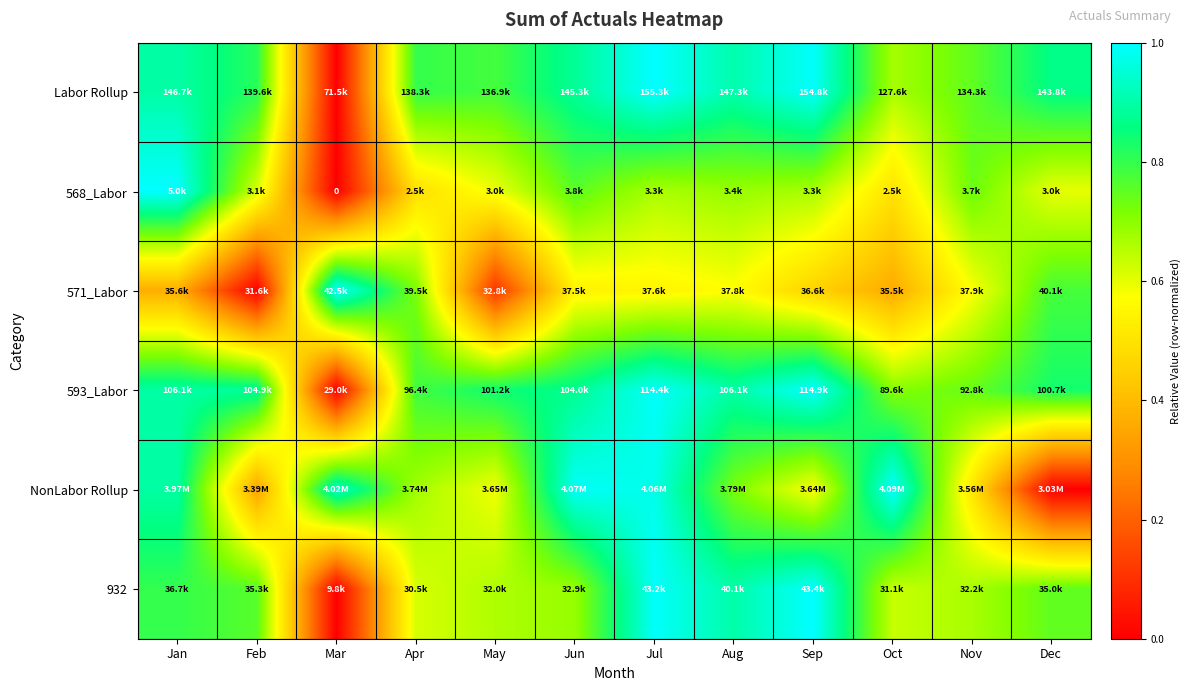

Between Jul and Mar, which is larger?

Jul